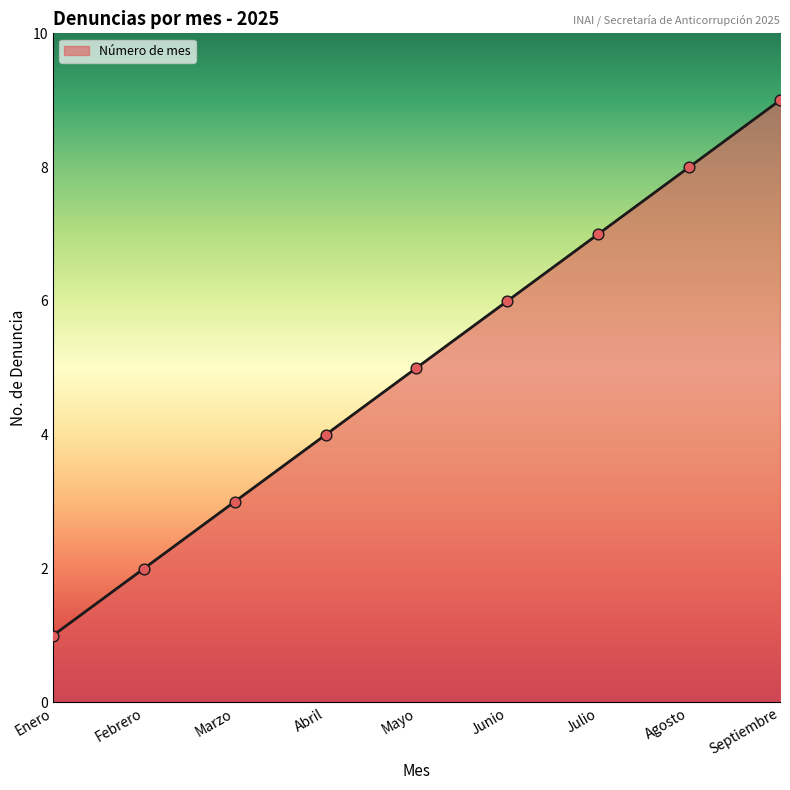

What is the change in value from Abril to Julio?

+3